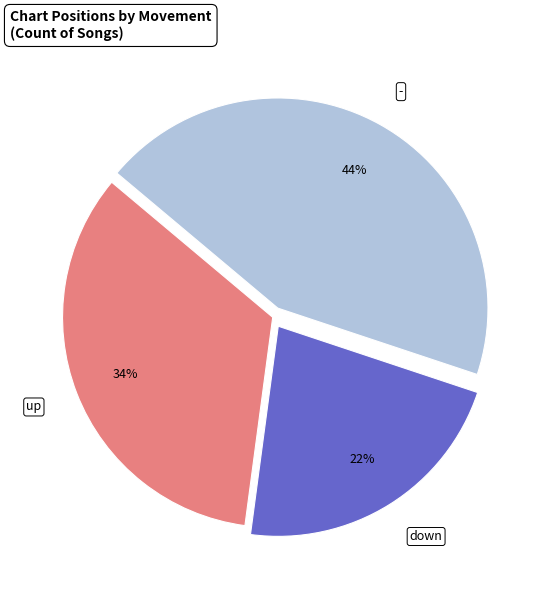

Do down and - together represent more than half of the pie?

Yes